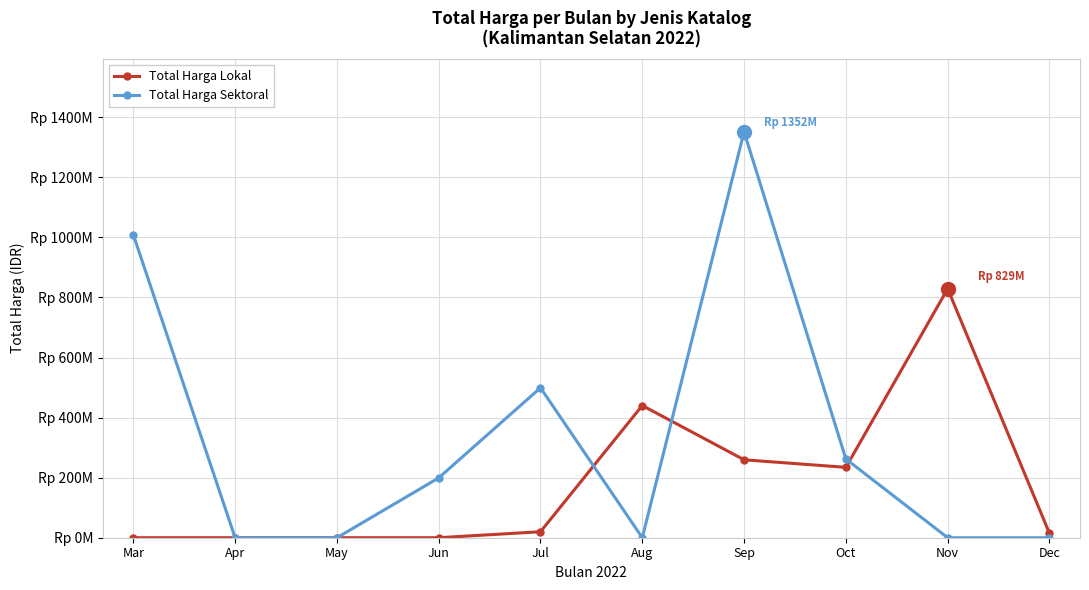

True or false: Total Harga Sektoral has more than 2 interior local peaks.

False